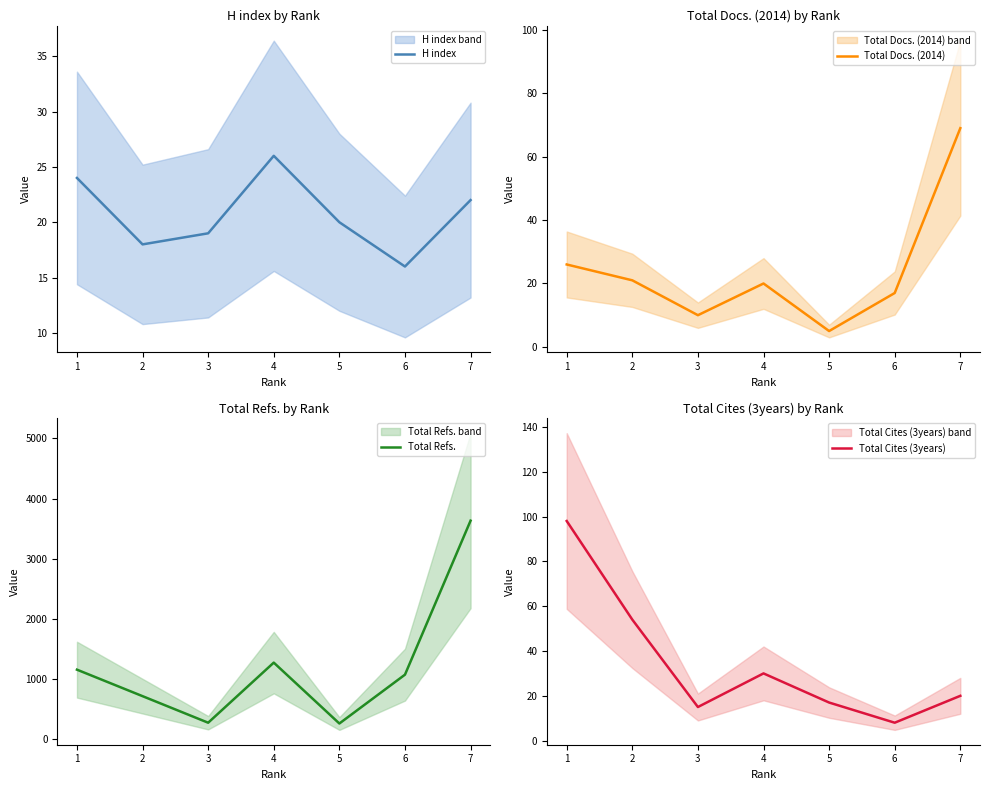

At how many categories does at least one series exceed 2752?

1